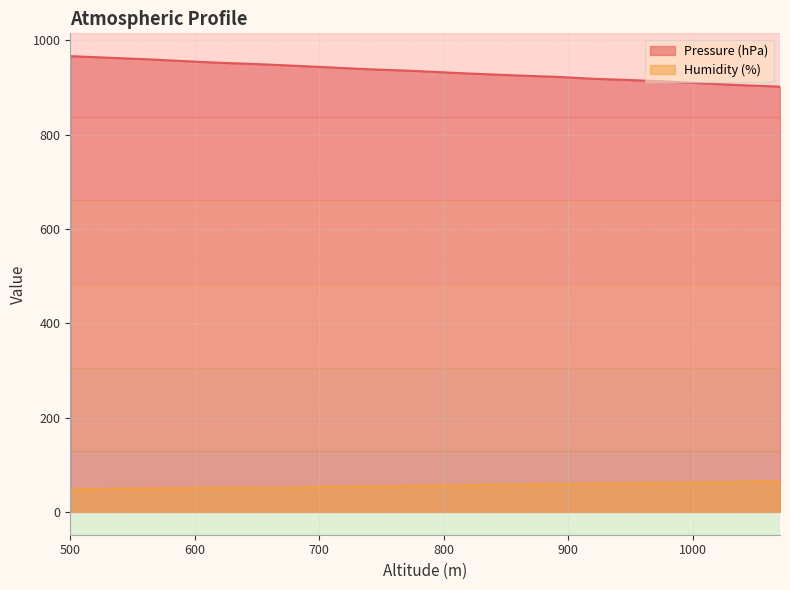

What is the value of the Pressure (hPa) point at the 17th from the left?

912.7